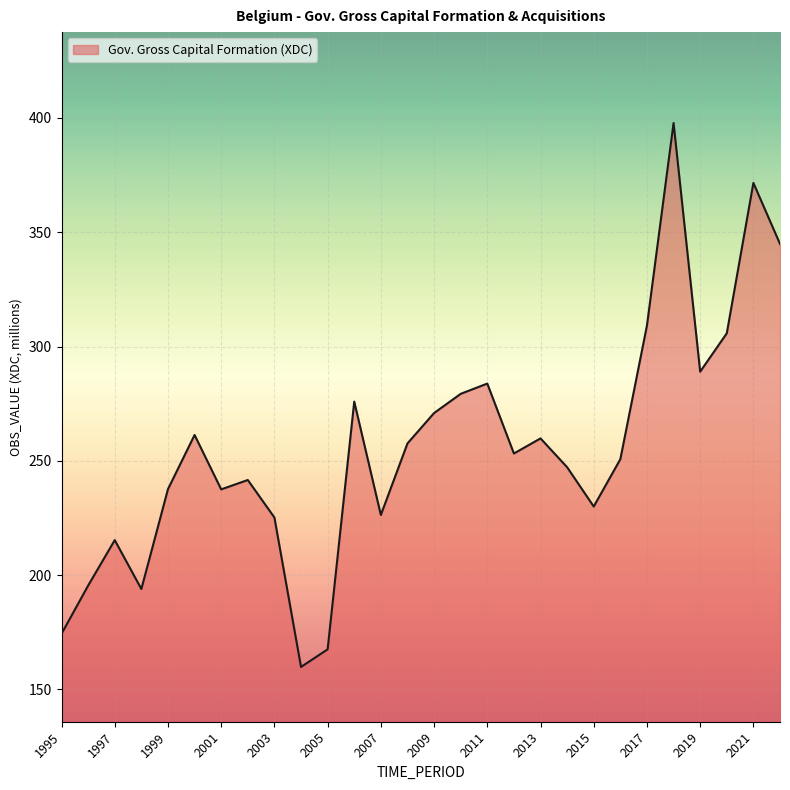

What is the smallest value displayed?

159.8